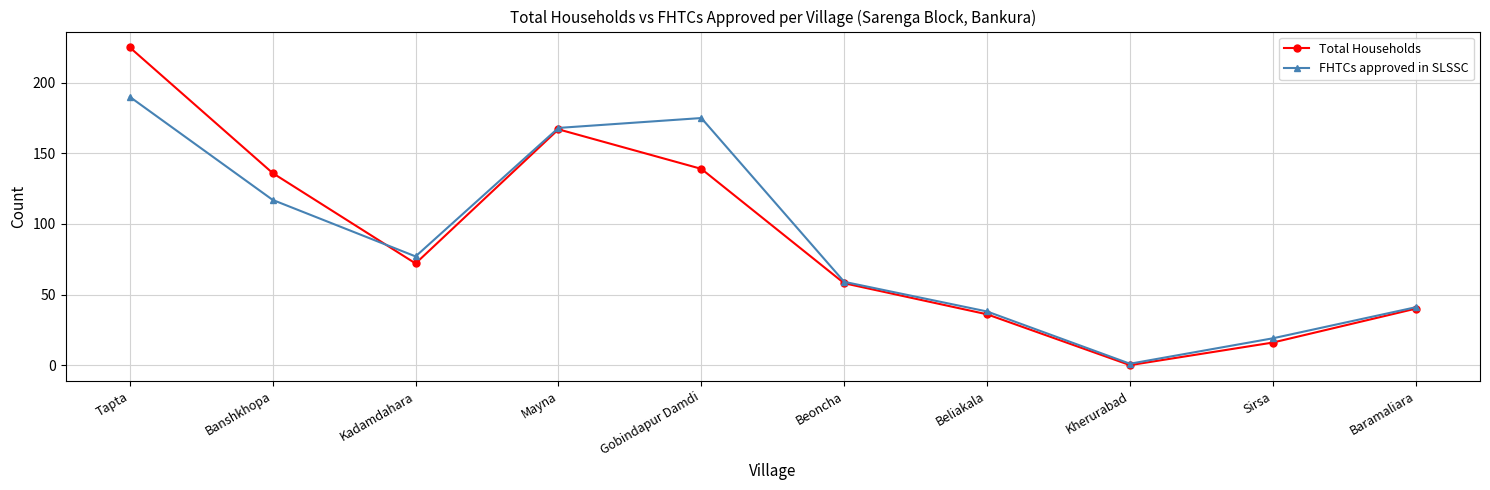

How many distinct data groups are displayed?

2